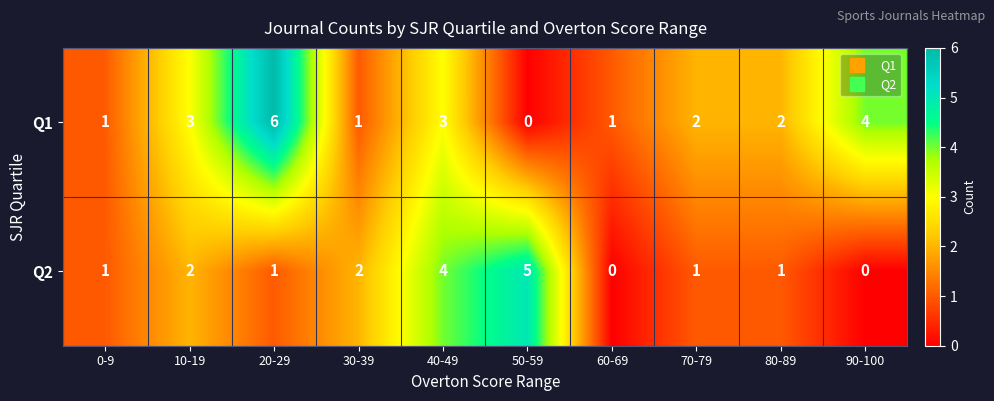

Rank the series by their average value, from lowest to highest.

Q2, Q1